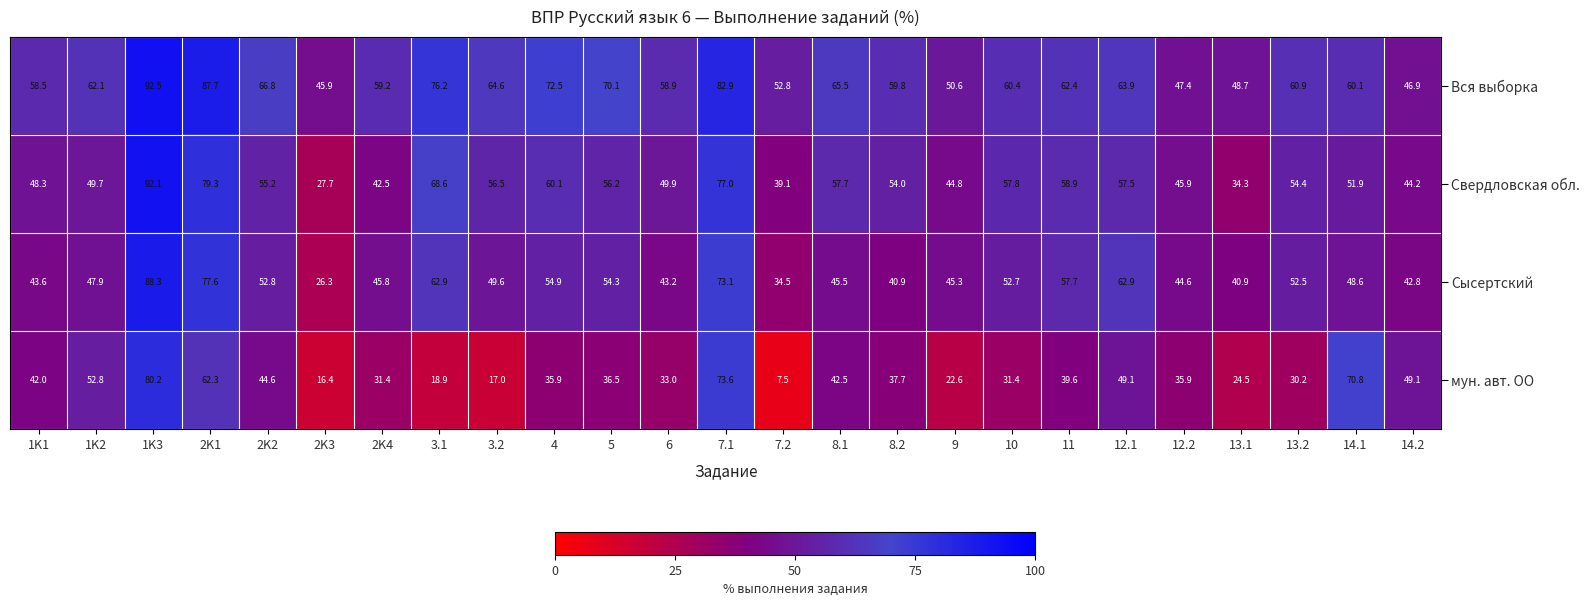

The Вся выборка series shows 72.7 at 12.2. True or false?

False